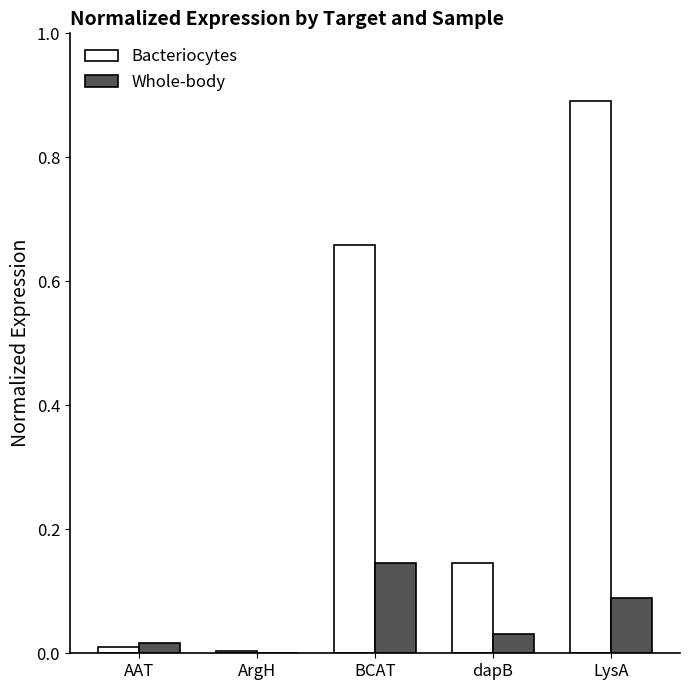

Which label corresponds to the largest value in the chart?

LysA